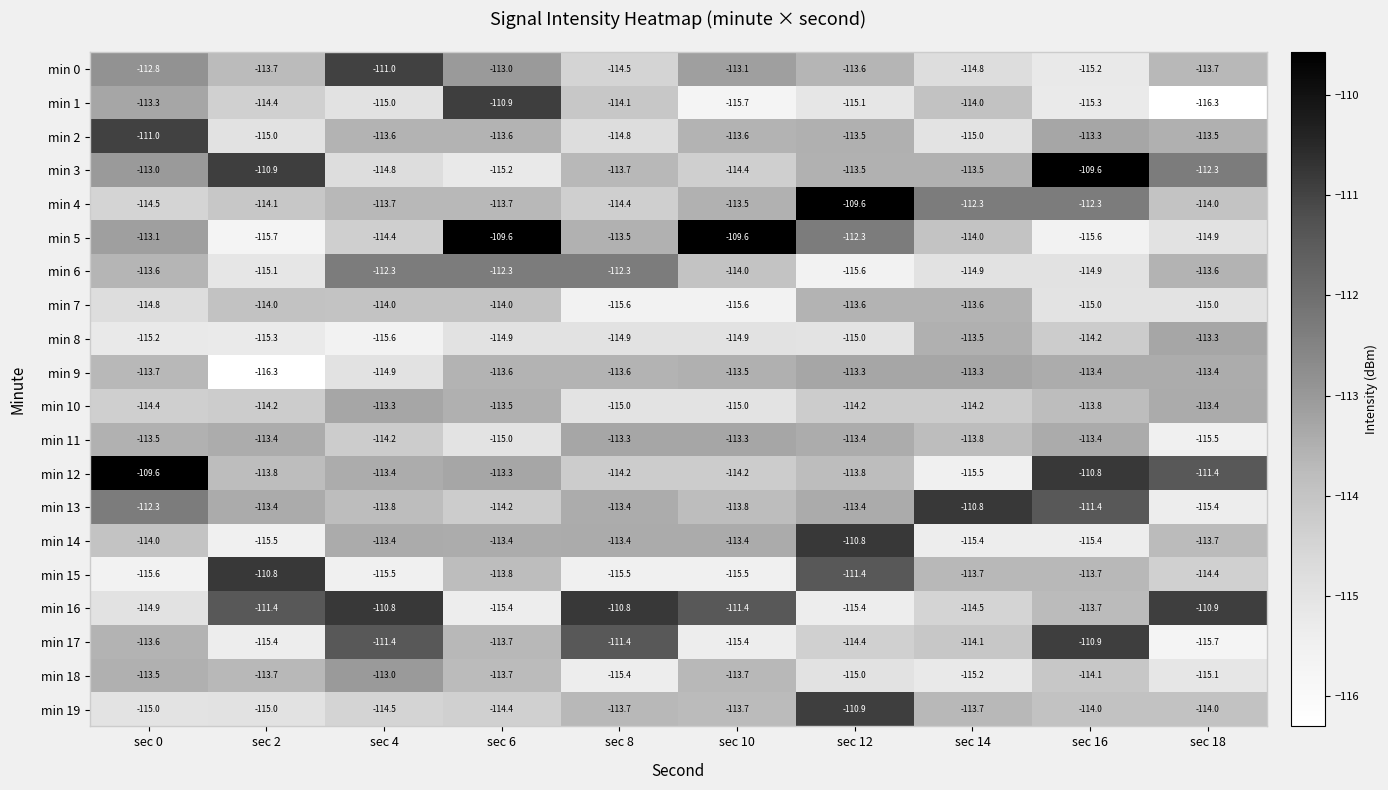

Is the value of min 7 at sec 6 greater than the value of min 15 at sec 0?

Yes